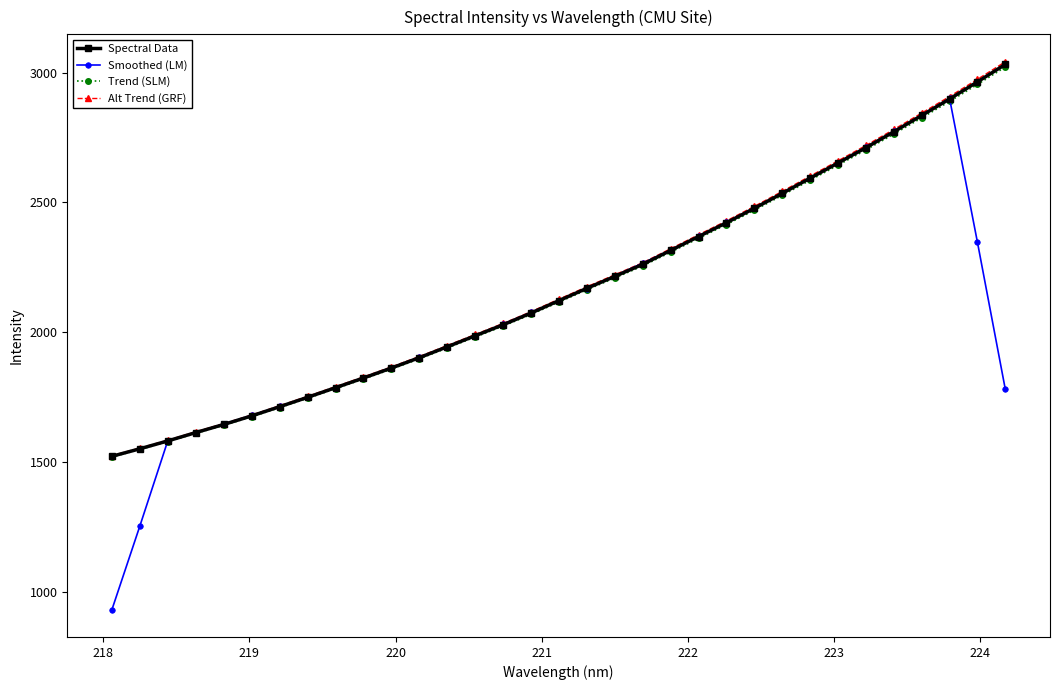

Count the number of categories in the chart.

33